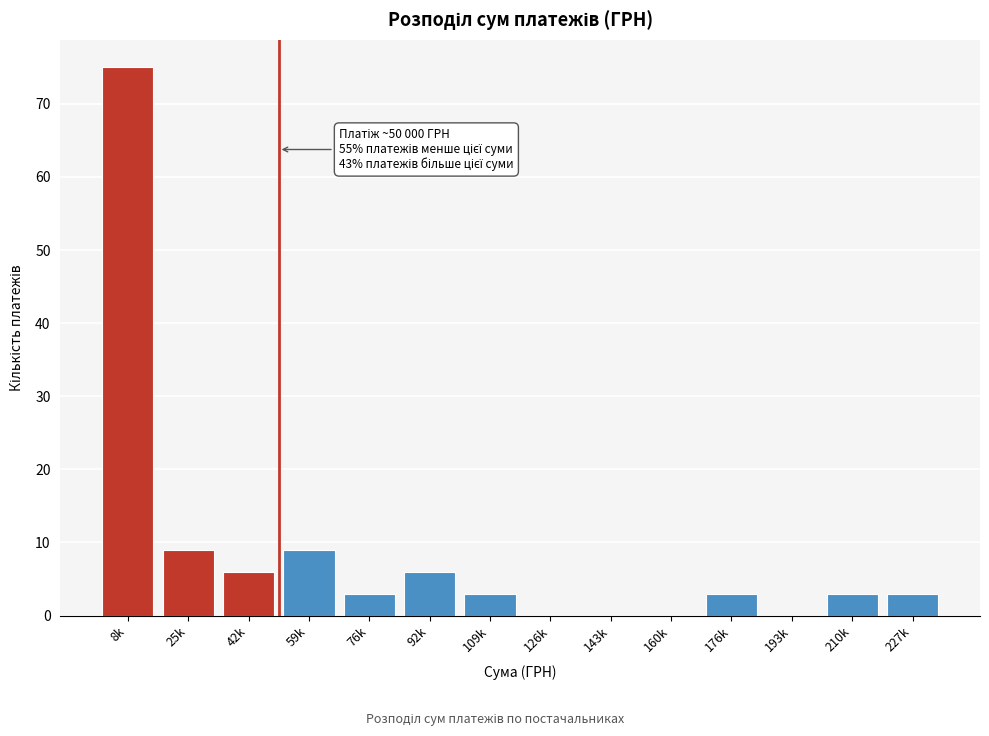

Reading left to right, extract all data points from this chart.

8k=75	25k=9	42k=6	59k=9	76k=3	92k=6	109k=3	126k=0	143k=0	160k=0	176k=3	193k=0	210k=3	227k=3